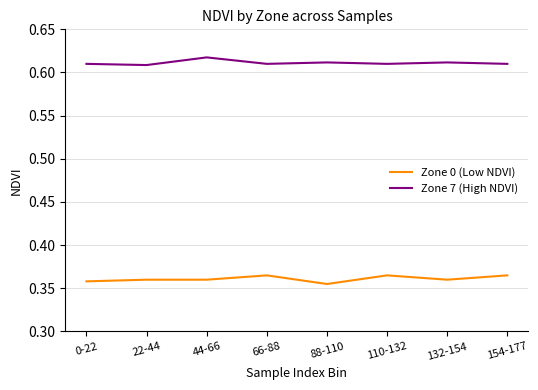

What is the spread (max minus min) of values at 0-22?

0.3